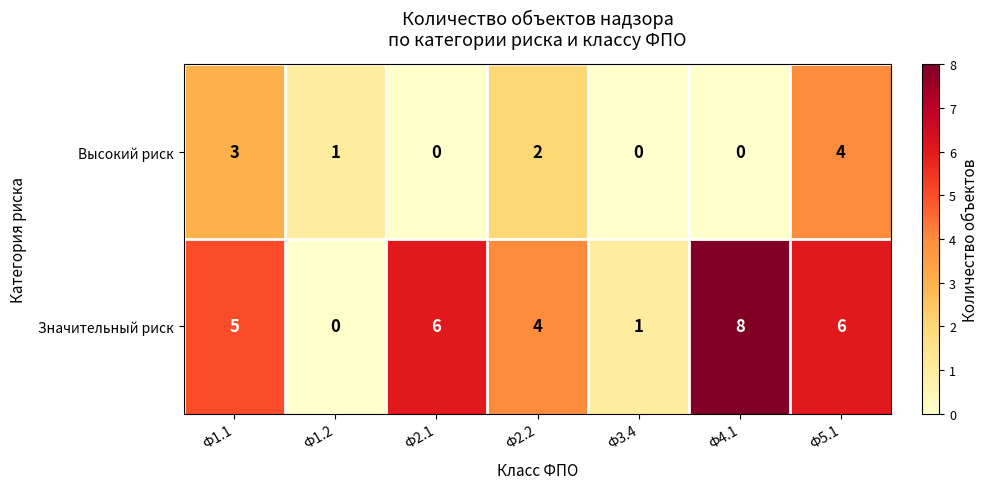

Which series changed the most between Ф2.1 and Ф5.1?

Высокий риск